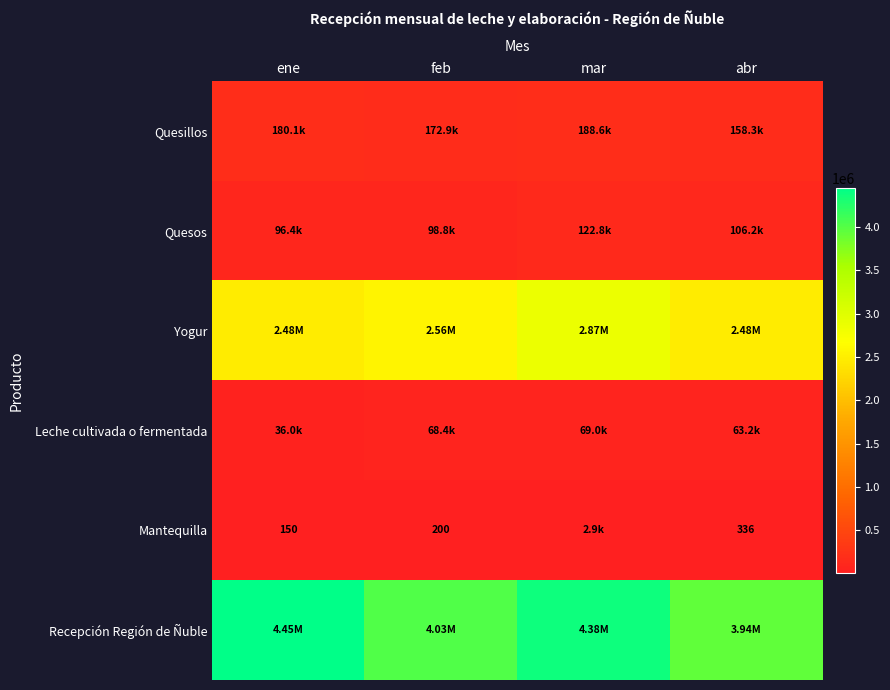

Between ene and feb, which series saw the biggest shift?

Recepción Región de Ñuble